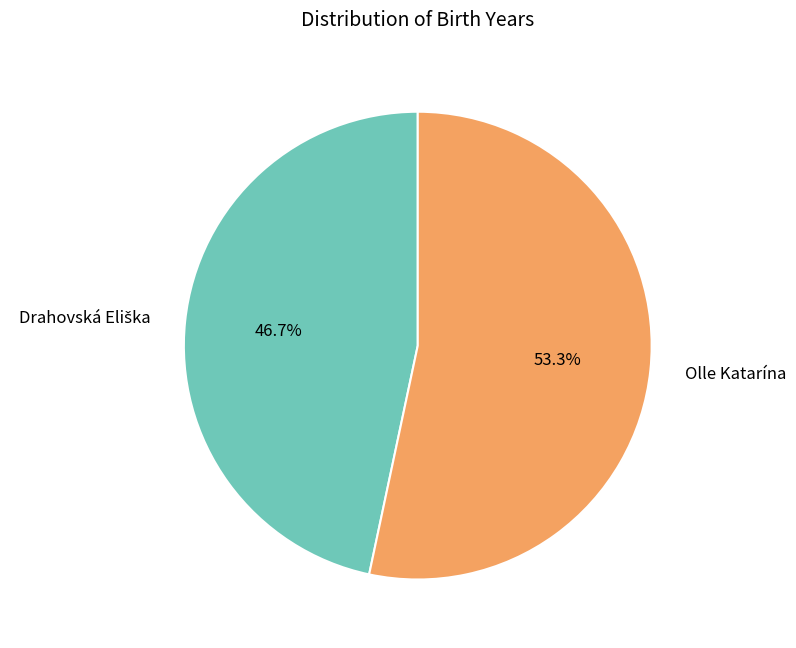

Which category accounts for the majority?

Olle Katarína